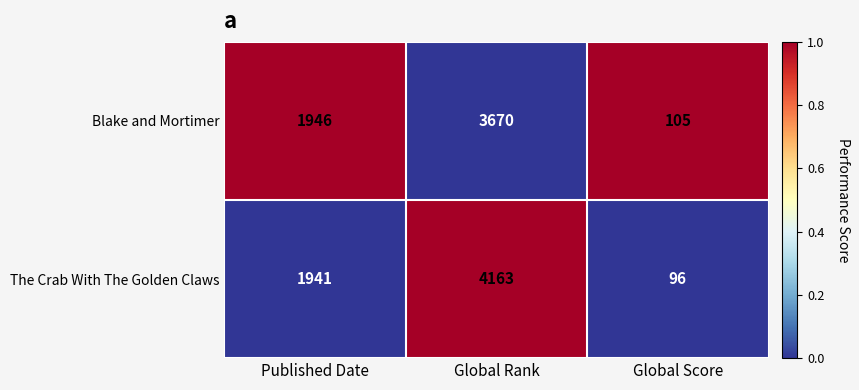

Reading left to right, transcribe all the data shown in this chart.

Blake and Mortimer: Published Date=1946	Global Rank=3670	Global Score=105
The Crab With The Golden Claws: Published Date=1941	Global Rank=4163	Global Score=96